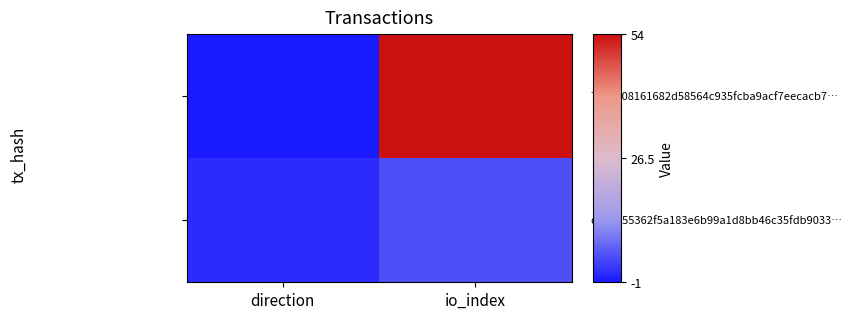

What is the difference between the highest and lowest values at io_index?

49